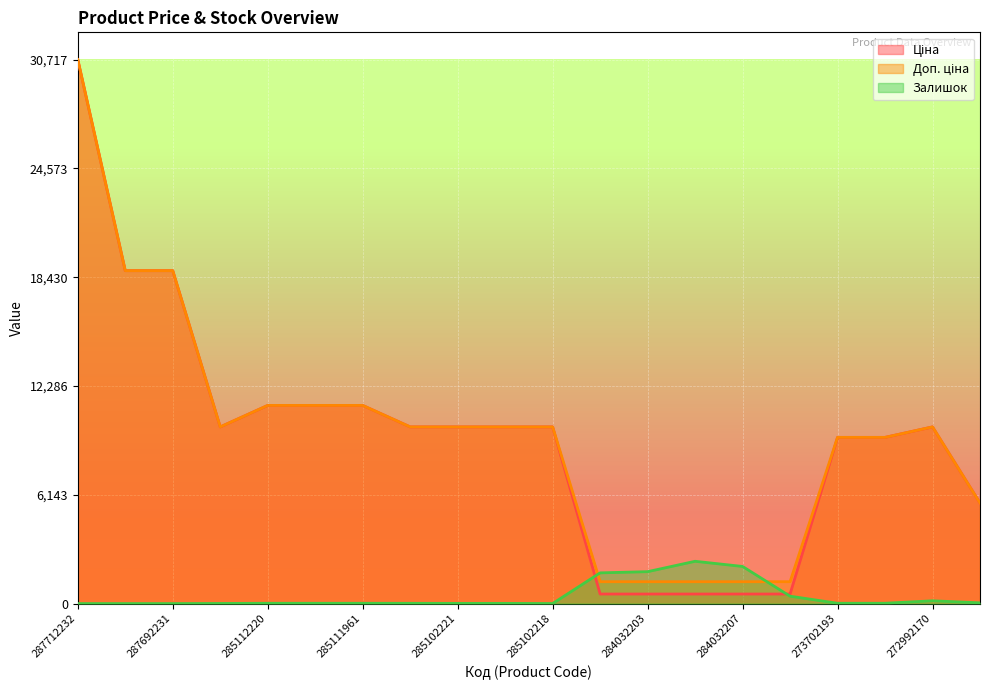

Is it true that Ціна equals 0.0 at 284032207?

False